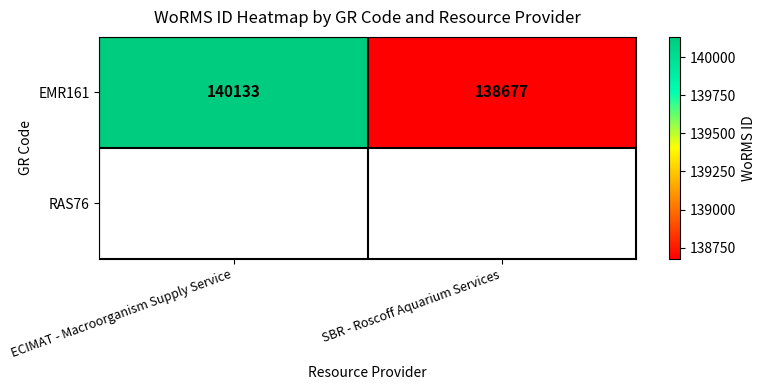

Is it true that the value at ECIMAT - Macroorganism Supply Service is 140133?

True